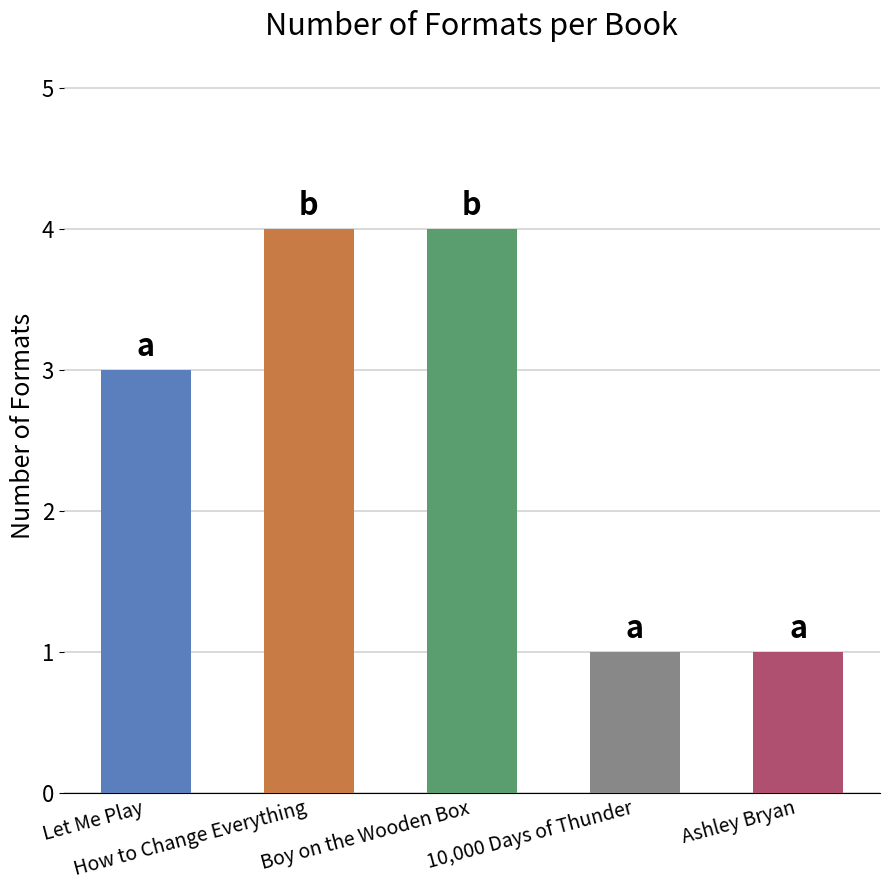

Count the number of data series in this chart.

1